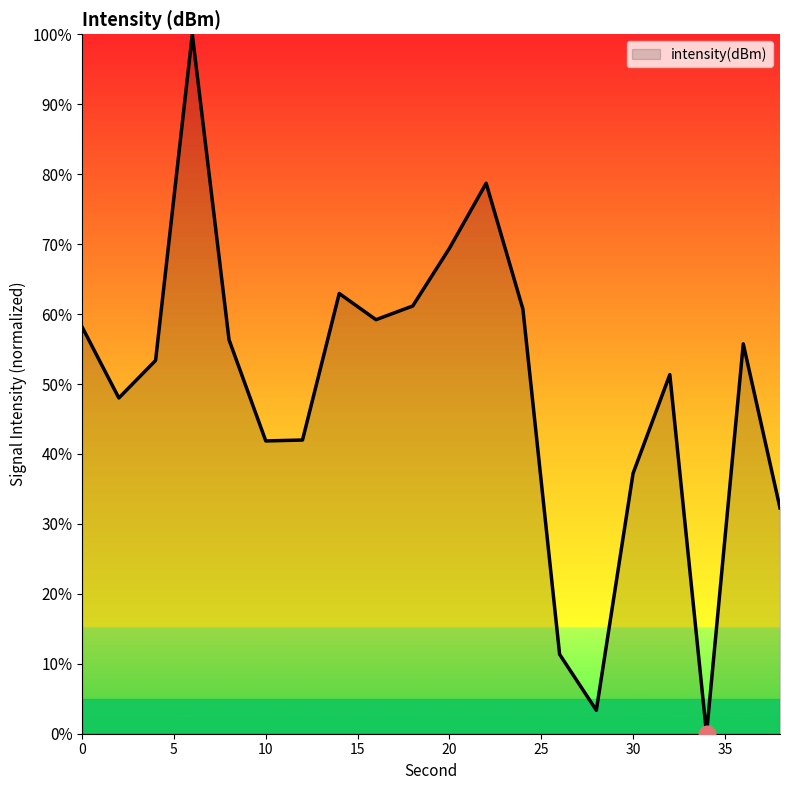

What is the greatest value displayed?

100.0